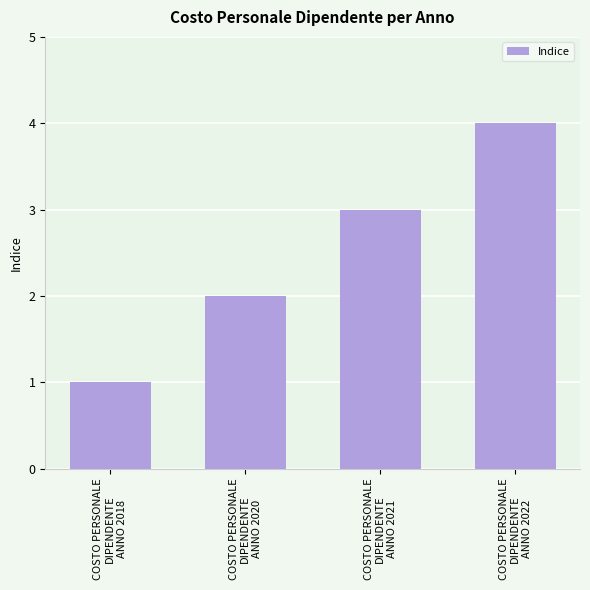

Which label corresponds to the smallest value in the chart?

COSTO PERSONALE
DIPENDENTE
ANNO 2018